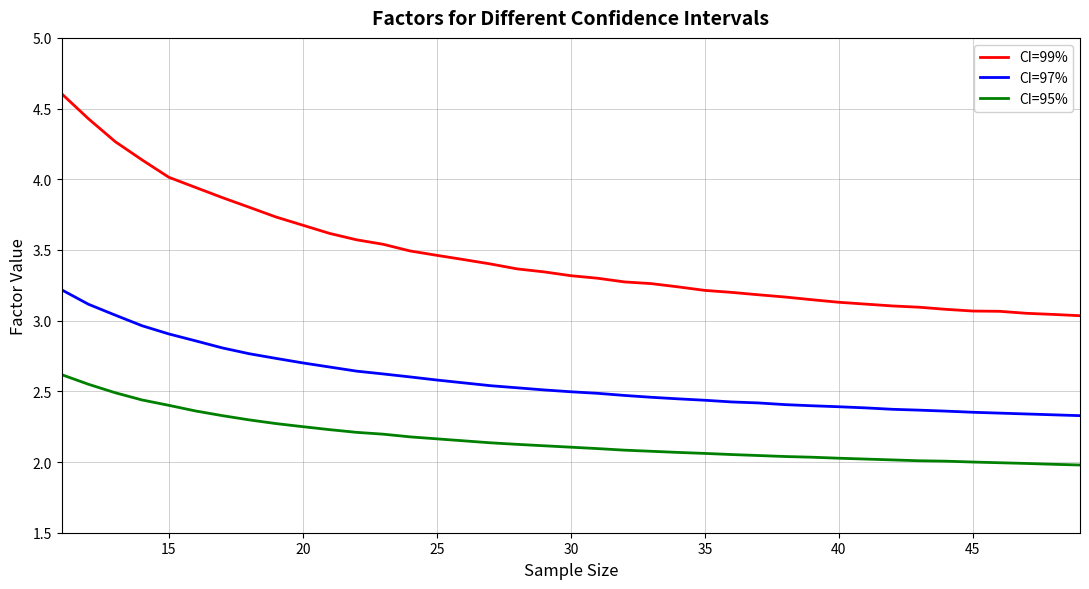

What is the difference between the second highest and second lowest values in the CI=97% series?

0.8